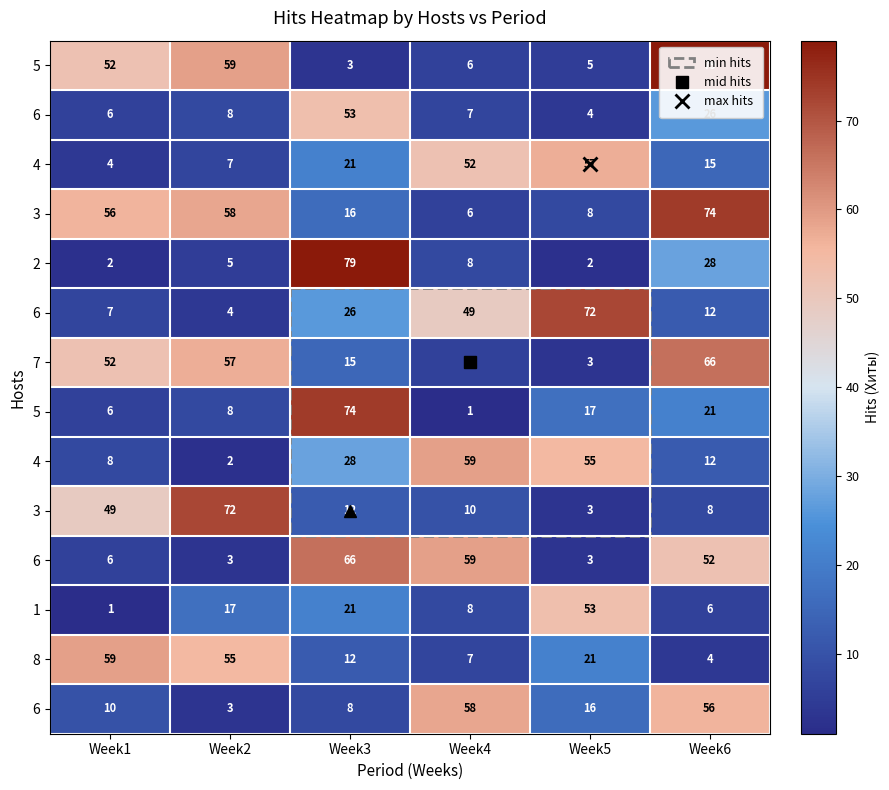

Which category has the highest value across all series?

Week6